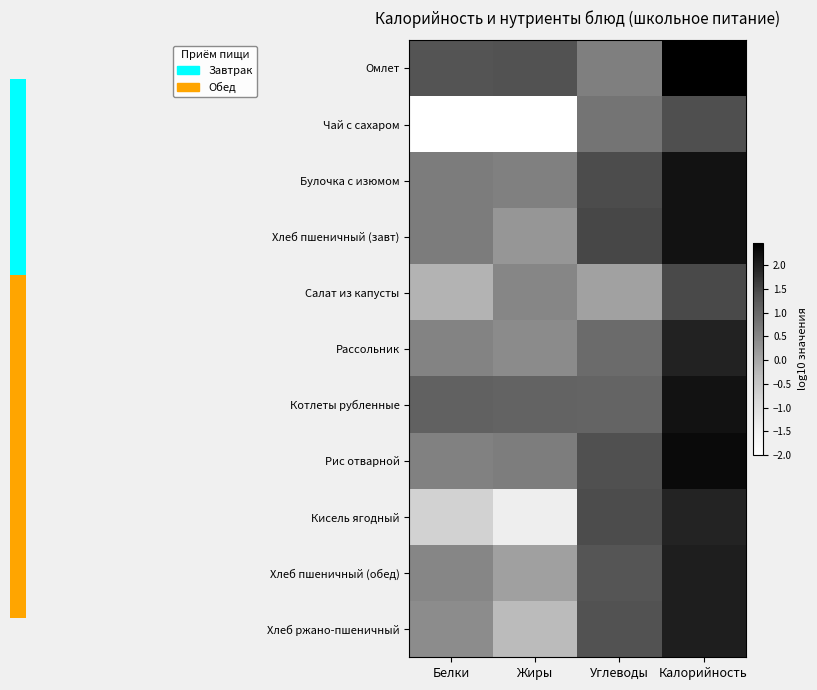

Reading left to right, transcribe all the data shown in this chart.

Омлет: Белки=1.3	Жиры=1.4	Углеводы=0.6	Калорийность=2.5
Чай с сахаром: Белки=-2.0	Жиры=-2.0	Углеводы=0.8	Калорийность=1.4
Булочка с изюмом: Белки=0.6	Жиры=0.6	Углеводы=1.4	Калорийность=2.2
Хлеб пшеничный (завт): Белки=0.7	Жиры=0.2	Углеводы=1.5	Калорийность=2.2
Салат из капусты: Белки=-0.2	Жиры=0.5	Углеводы=0.1	Калорийность=1.5
Рассольник: Белки=0.5	Жиры=0.4	Углеводы=0.9	Калорийность=2.0
Котлеты рубленные: Белки=1.1	Жиры=1.1	Углеводы=1.0	Калорийность=2.2
Рис отварной: Белки=0.6	Жиры=0.6	Углеводы=1.4	Калорийность=2.3
Кисель ягодный: Белки=-0.7	Жиры=-1.4	Углеводы=1.4	Калорийность=1.9
Хлеб пшеничный (обед): Белки=0.5	Жиры=0.1	Углеводы=1.3	Калорийность=2.0
Хлеб ржано-пшеничный: Белки=0.4	Жиры=-0.3	Углеводы=1.4	Калорийность=2.0